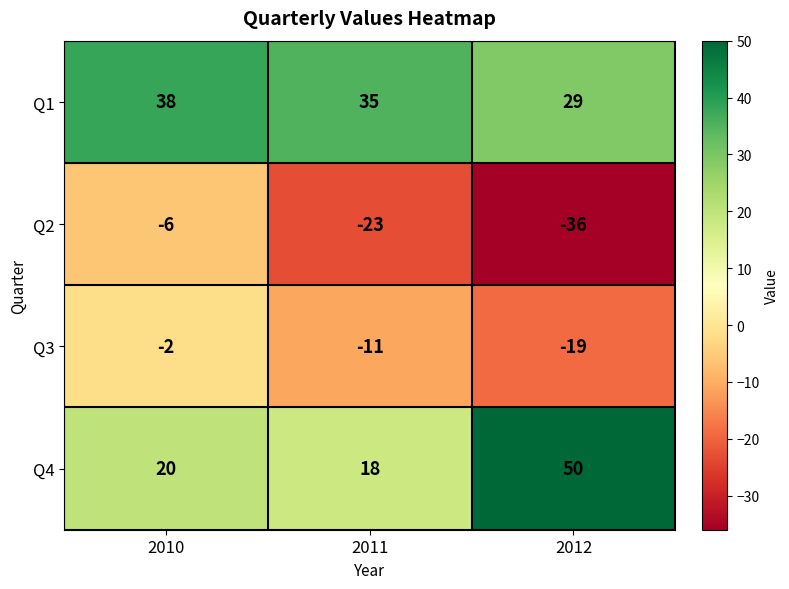

What is the sum of the Q2 values at 2010 and 2011?

-29